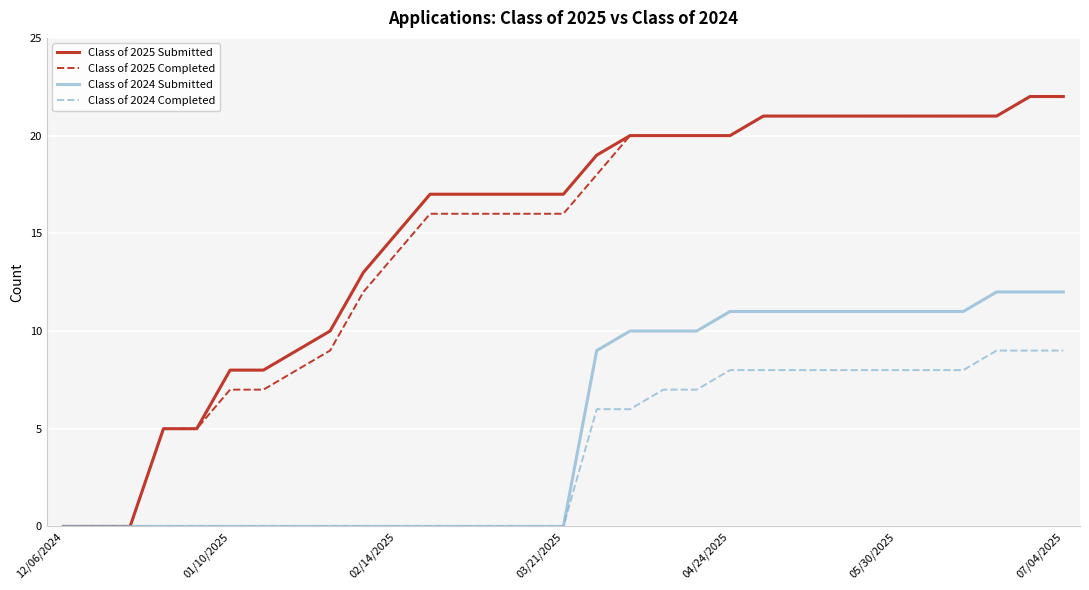

What is the highest value of the Class of 2025 Completed series?

22